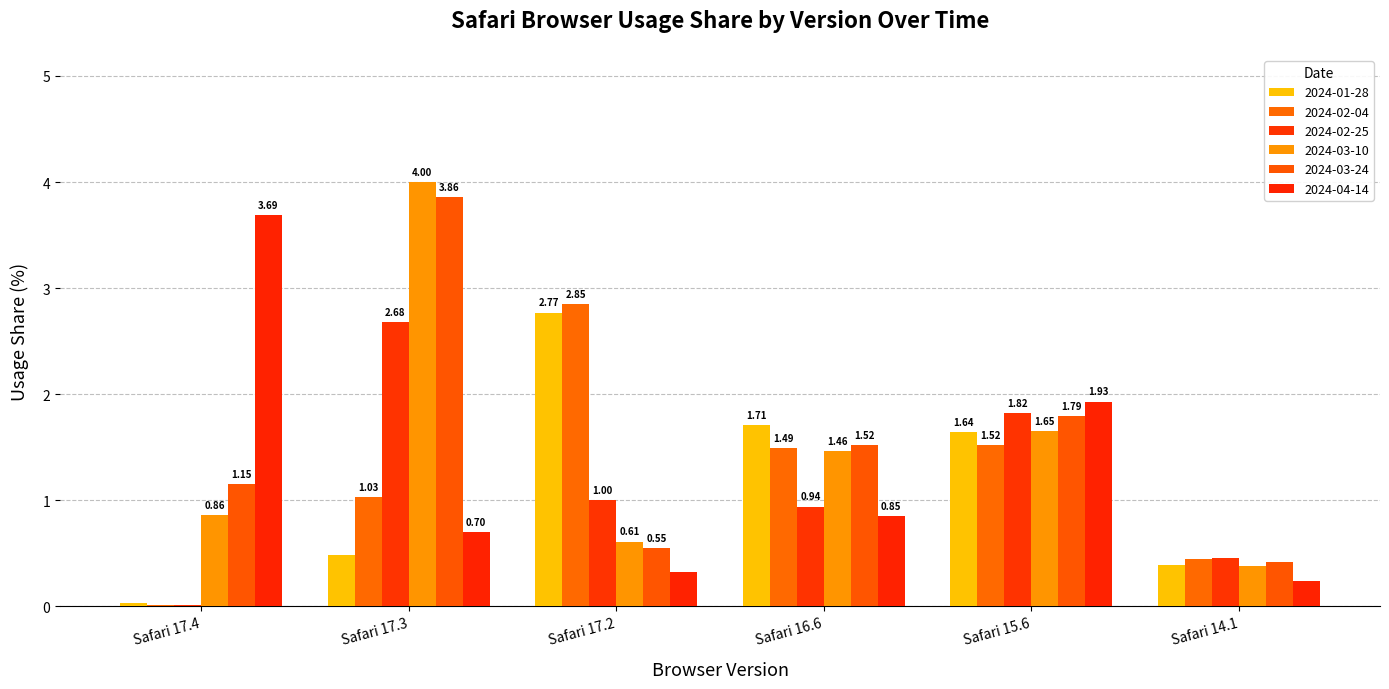

What is the greatest value displayed?

4.0